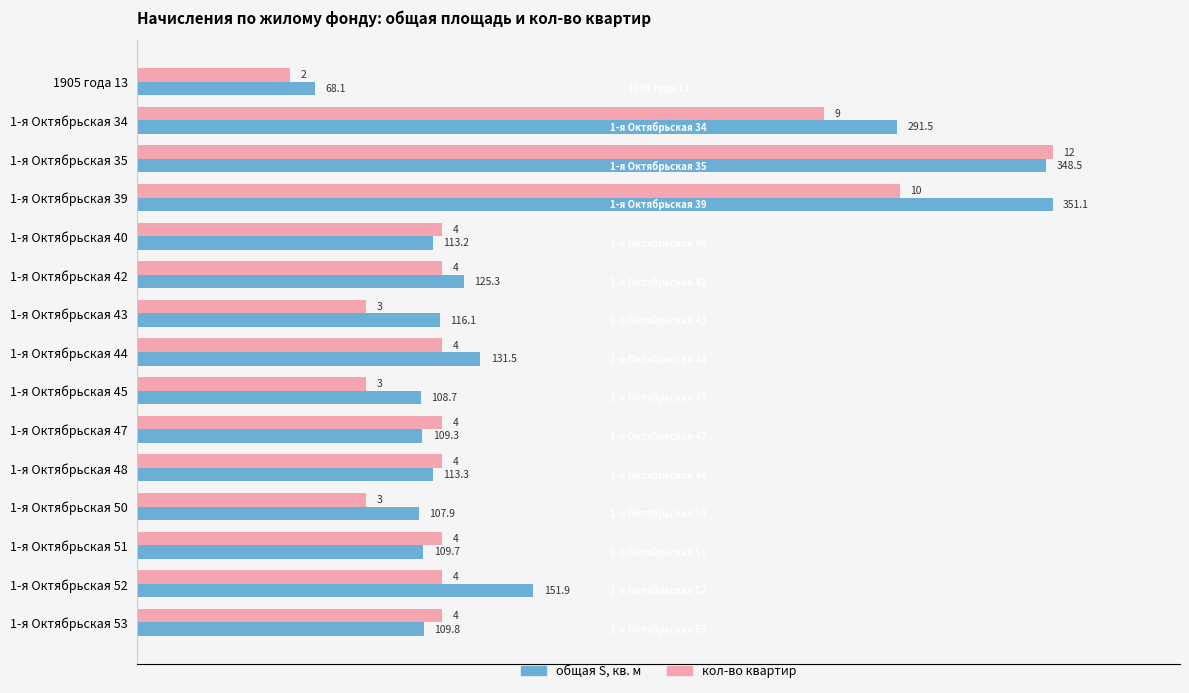

Rank the series at 1-я Октябрьская 48 from highest to lowest value.

кол-во квартир, общая S, кв. м